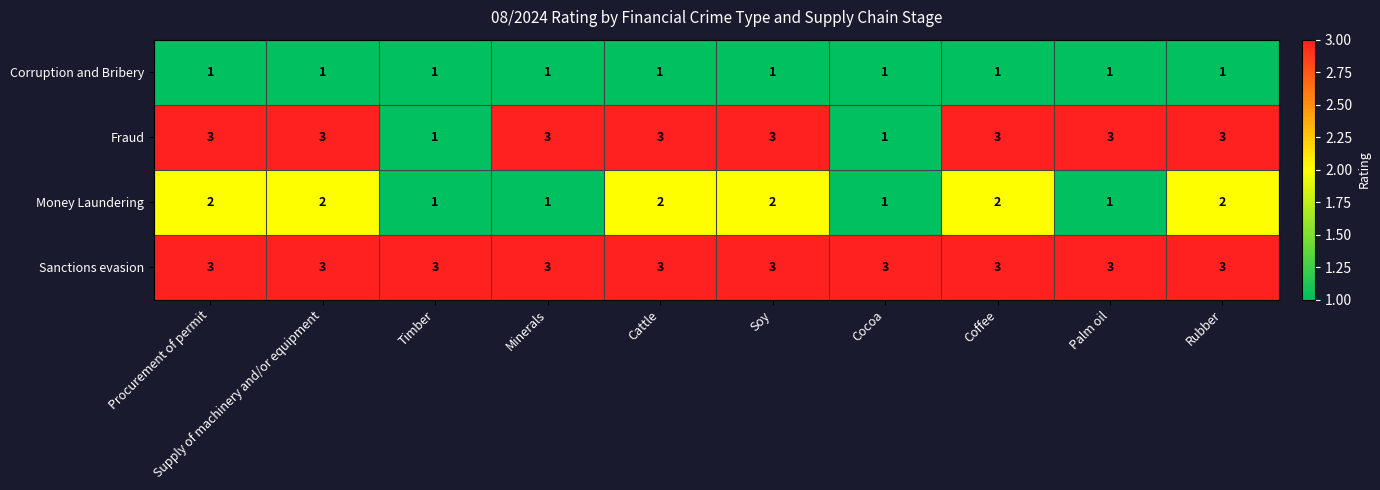

How many categories are shown in the chart?

10